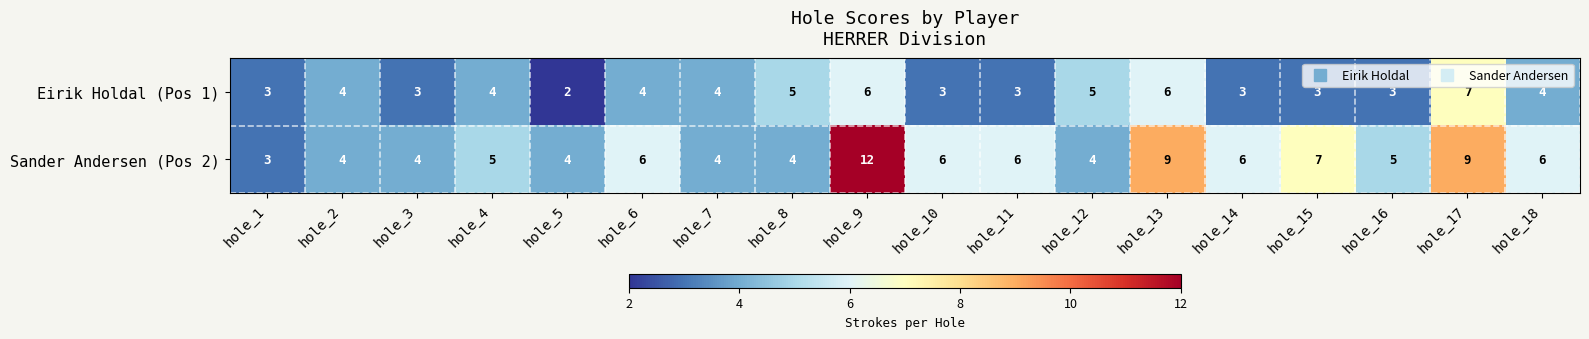

What is the difference between the second highest and minimum values in the Eirik Holdal (Pos 1) series?

4